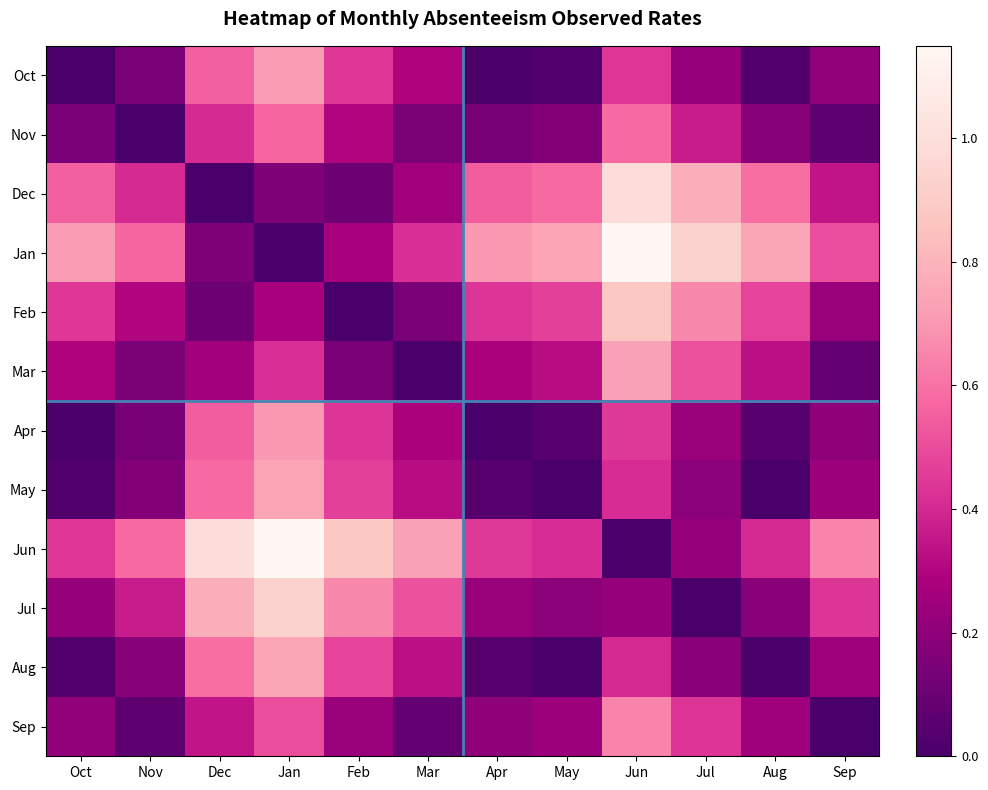

Reading right to left, list all the values displayed in this chart.

Oct: Sep=0.2	Aug=0.0	Jul=0.2	Jun=0.4	May=0.0	Apr=0.0	Mar=0.3	Feb=0.4	Jan=0.7	Dec=0.6	Nov=0.1	Oct=0.0
Nov: Sep=0.1	Aug=0.2	Jul=0.4	Jun=0.6	May=0.2	Apr=0.1	Mar=0.1	Feb=0.3	Jan=0.6	Dec=0.4	Nov=0.0	Oct=0.1
Dec: Sep=0.3	Aug=0.6	Jul=0.8	Jun=1.0	May=0.6	Apr=0.5	Mar=0.3	Feb=0.1	Jan=0.2	Dec=0.0	Nov=0.4	Oct=0.6
Jan: Sep=0.5	Aug=0.7	Jul=0.9	Jun=1.1	May=0.7	Apr=0.7	Mar=0.4	Feb=0.3	Jan=0.0	Dec=0.2	Nov=0.6	Oct=0.7
Feb: Sep=0.2	Aug=0.5	Jul=0.7	Jun=0.9	May=0.5	Apr=0.4	Mar=0.1	Feb=0.0	Jan=0.3	Dec=0.1	Nov=0.3	Oct=0.4
Mar: Sep=0.1	Aug=0.3	Jul=0.5	Jun=0.7	May=0.3	Apr=0.3	Mar=0.0	Feb=0.1	Jan=0.4	Dec=0.3	Nov=0.1	Oct=0.3
Apr: Sep=0.2	Aug=0.0	Jul=0.2	Jun=0.4	May=0.0	Apr=0.0	Mar=0.3	Feb=0.4	Jan=0.7	Dec=0.5	Nov=0.1	Oct=0.0
May: Sep=0.2	Aug=0.0	Jul=0.2	Jun=0.4	May=0.0	Apr=0.0	Mar=0.3	Feb=0.5	Jan=0.7	Dec=0.6	Nov=0.2	Oct=0.0
Jun: Sep=0.6	Aug=0.4	Jul=0.2	Jun=0.0	May=0.4	Apr=0.4	Mar=0.7	Feb=0.9	Jan=1.1	Dec=1.0	Nov=0.6	Oct=0.4
Jul: Sep=0.4	Aug=0.2	Jul=0.0	Jun=0.2	May=0.2	Apr=0.2	Mar=0.5	Feb=0.7	Jan=0.9	Dec=0.8	Nov=0.4	Oct=0.2
Aug: Sep=0.2	Aug=0.0	Jul=0.2	Jun=0.4	May=0.0	Apr=0.0	Mar=0.3	Feb=0.5	Jan=0.7	Dec=0.6	Nov=0.2	Oct=0.0
Sep: Sep=0.0	Aug=0.2	Jul=0.4	Jun=0.6	May=0.2	Apr=0.2	Mar=0.1	Feb=0.2	Jan=0.5	Dec=0.3	Nov=0.1	Oct=0.2